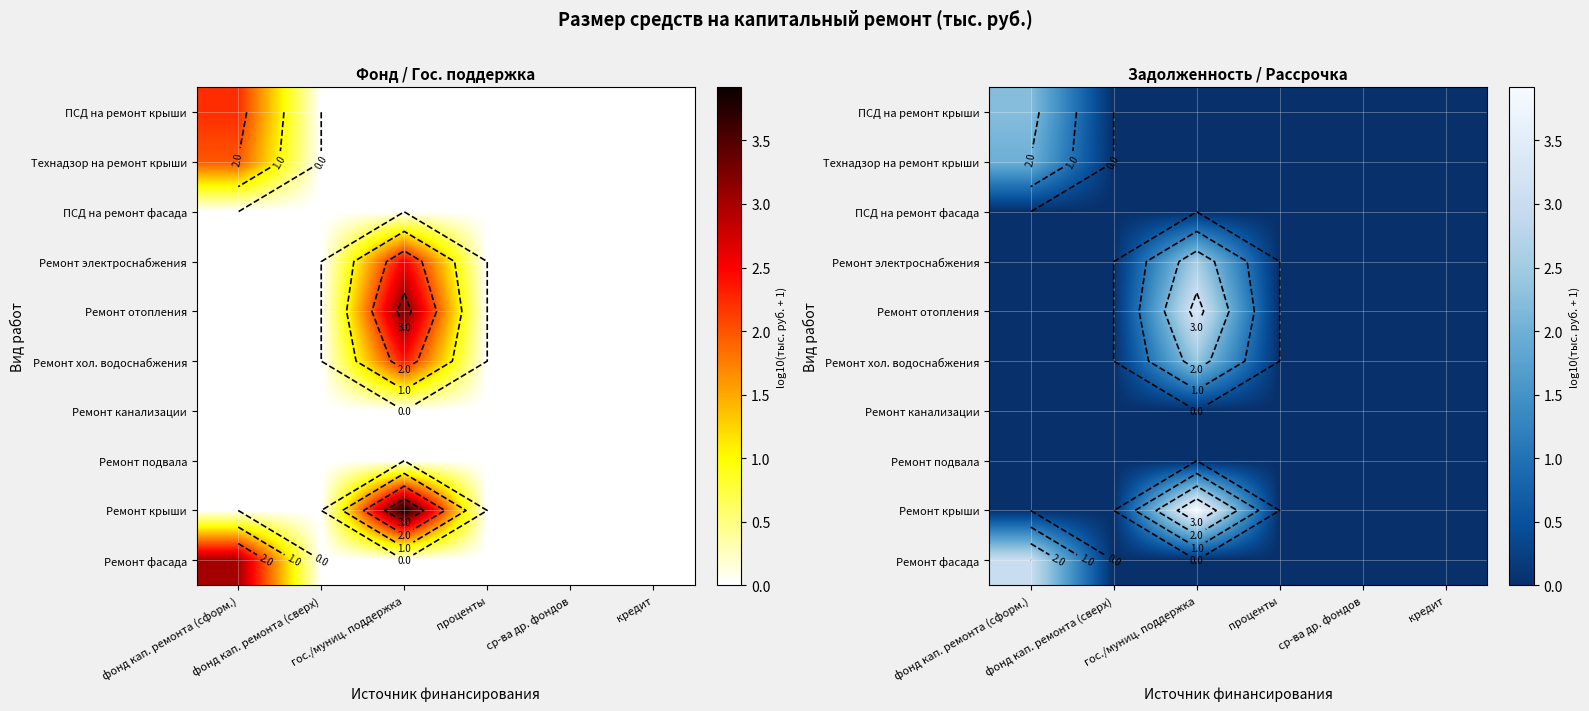

List the series in order of their peak value, highest first.

Ремонт крыши, Ремонт отопления, Ремонт фасада, Ремонт электроснабжения, Ремонт хол. водоснабжения, ПСД на ремонт крыши, Технадзор на ремонт крыши, ПСД на ремонт фасада, Ремонт канализации, Ремонт подвала